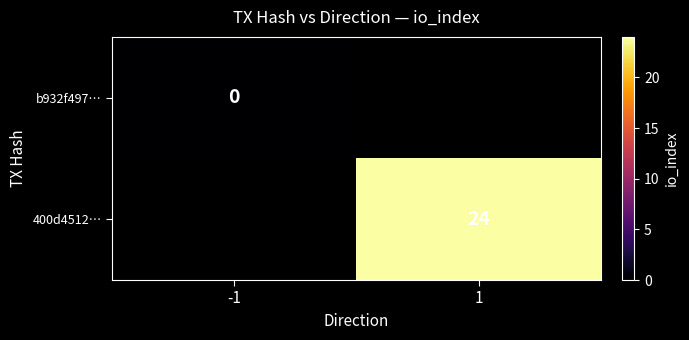

What is the greatest value displayed?

24.0